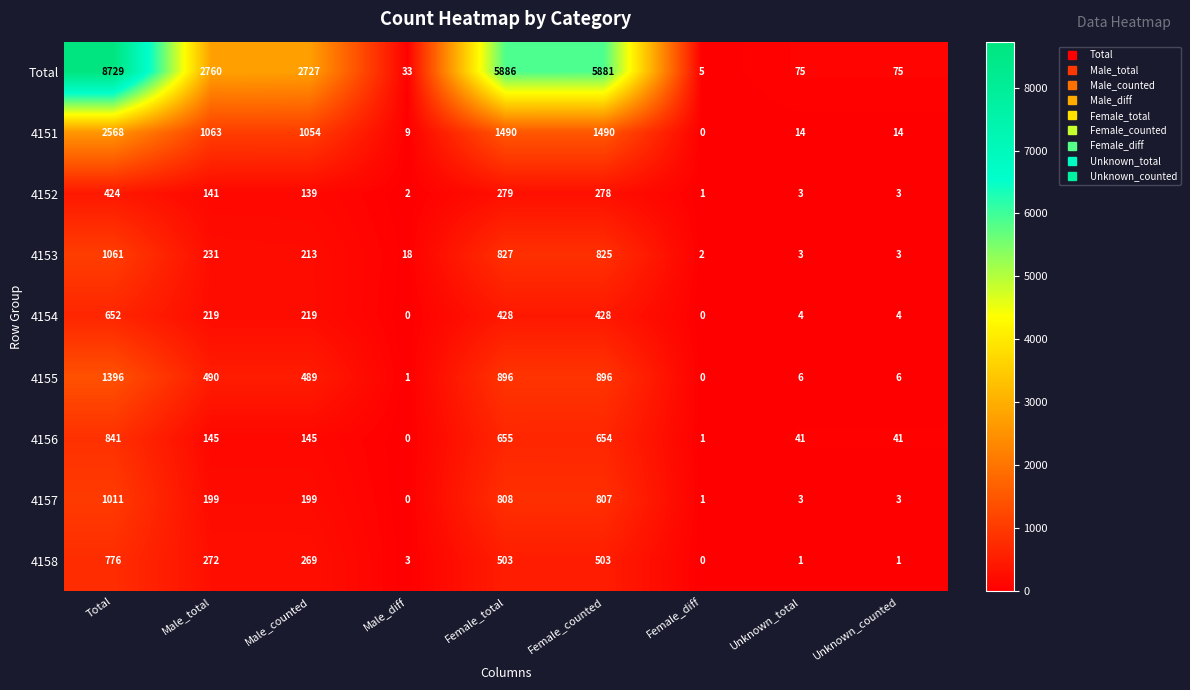

At which label does 4152 reach its peak?

Total